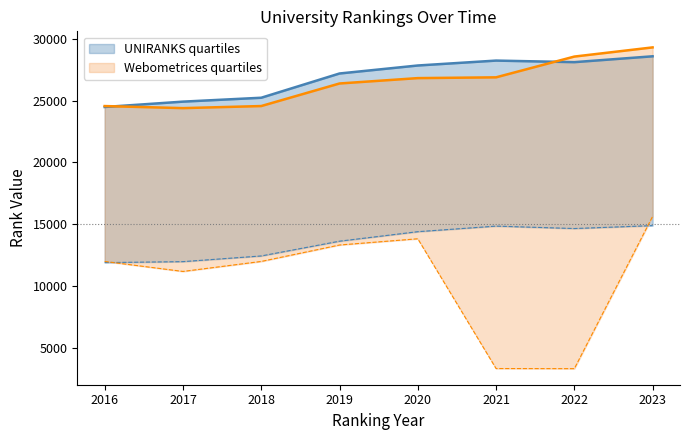

At which category is the sum across all series the highest?

2023